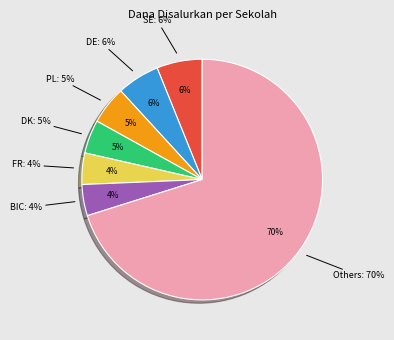

To the nearest percent, what is the combined percentage of SD NEGERI 2 WATUSOMO and SD NEGERI 1 PANDAN?

7%